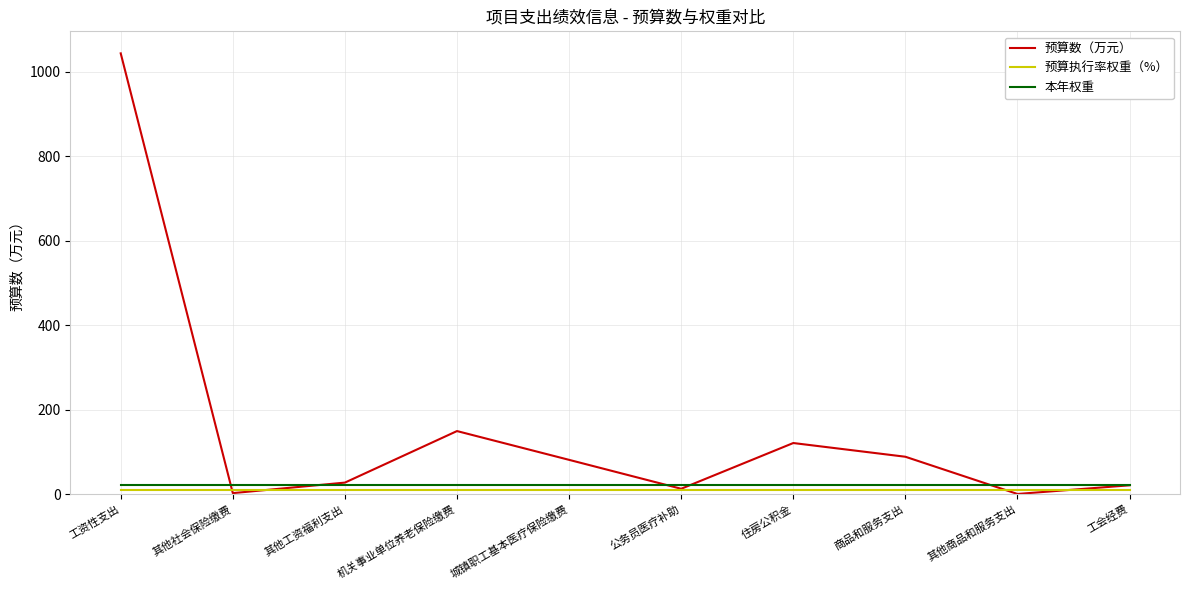

Is the value of 本年权重 at 其他商品和服务支出 greater than the value of 预算数（万元） at 城镇职工基本医疗保险缴费?

No